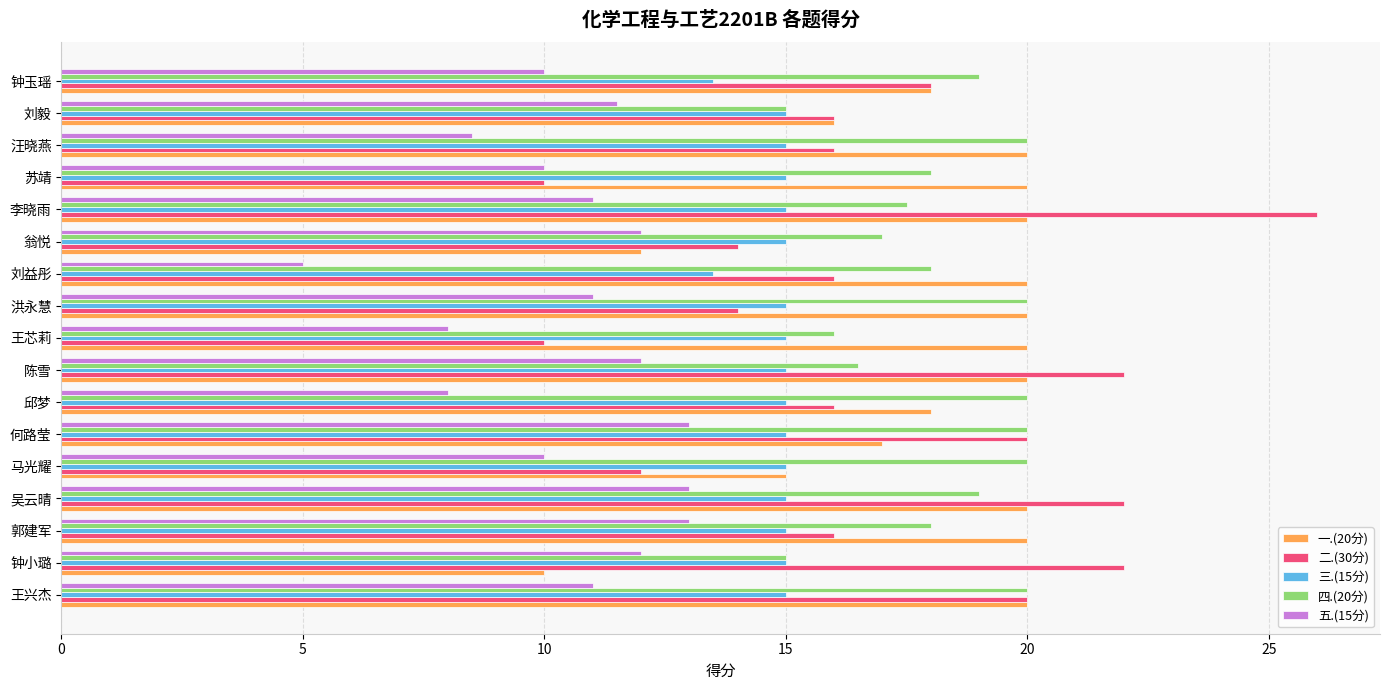

What is the highest value of the 四.(20分) series?

20.0